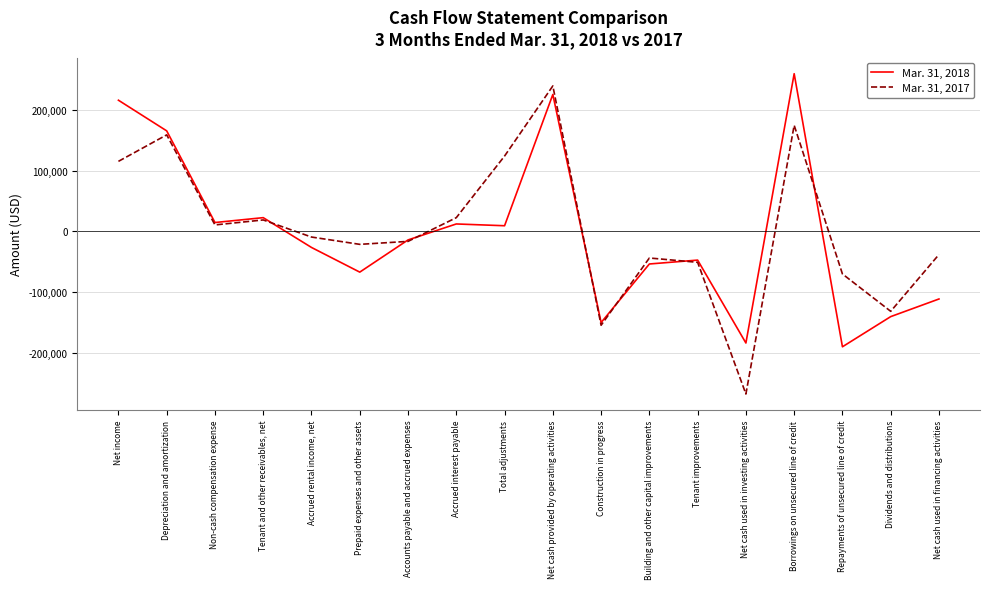

Rank the series by their maximum value, from lowest to highest.

Mar. 31, 2017, Mar. 31, 2018